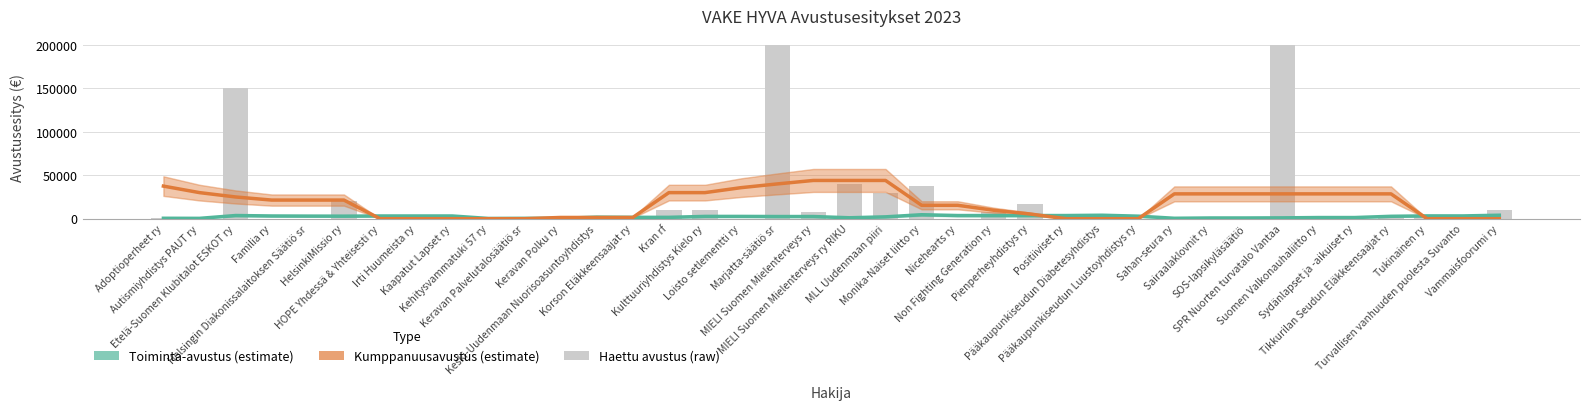

What is the label of the 35th bar from the left?

Tikkurilan Seudun Eläkkeensaajat ry